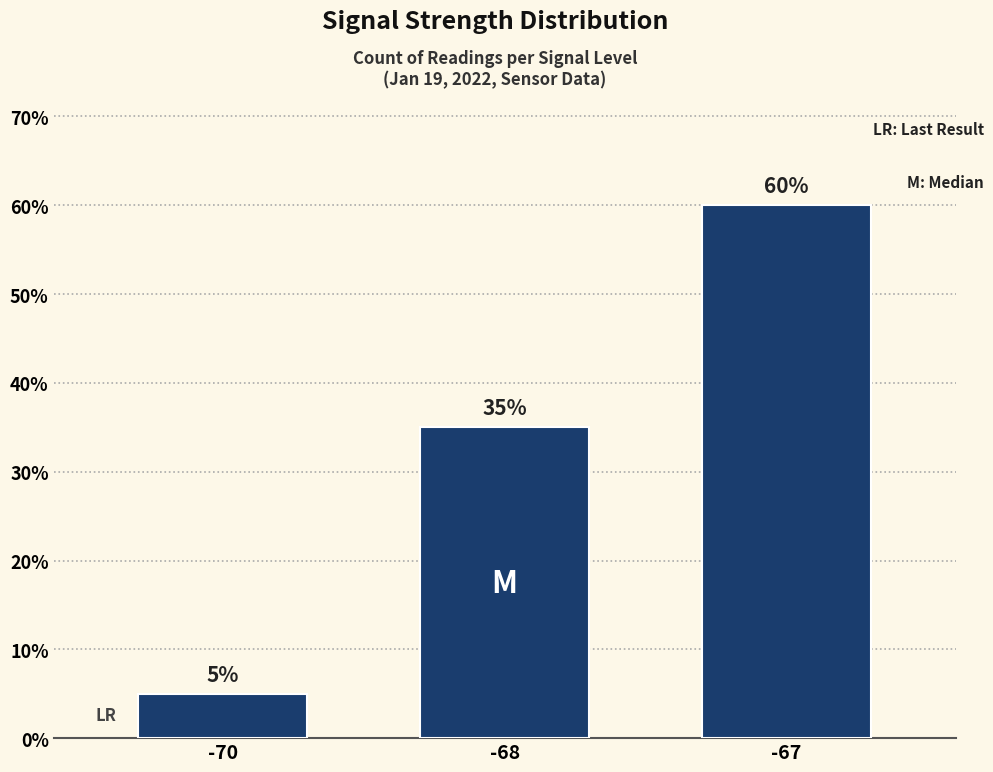

How many values are below 35?

1